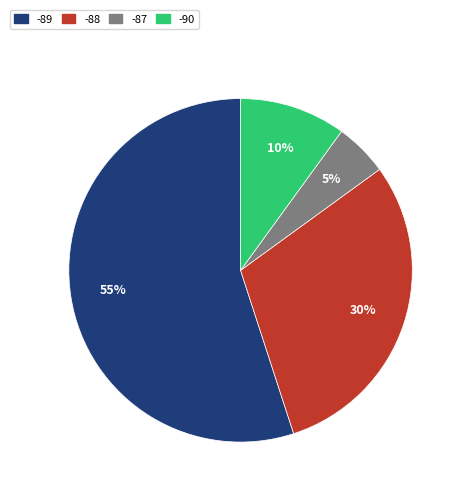

What percentage is the -89 slice, to the nearest percent?

55%